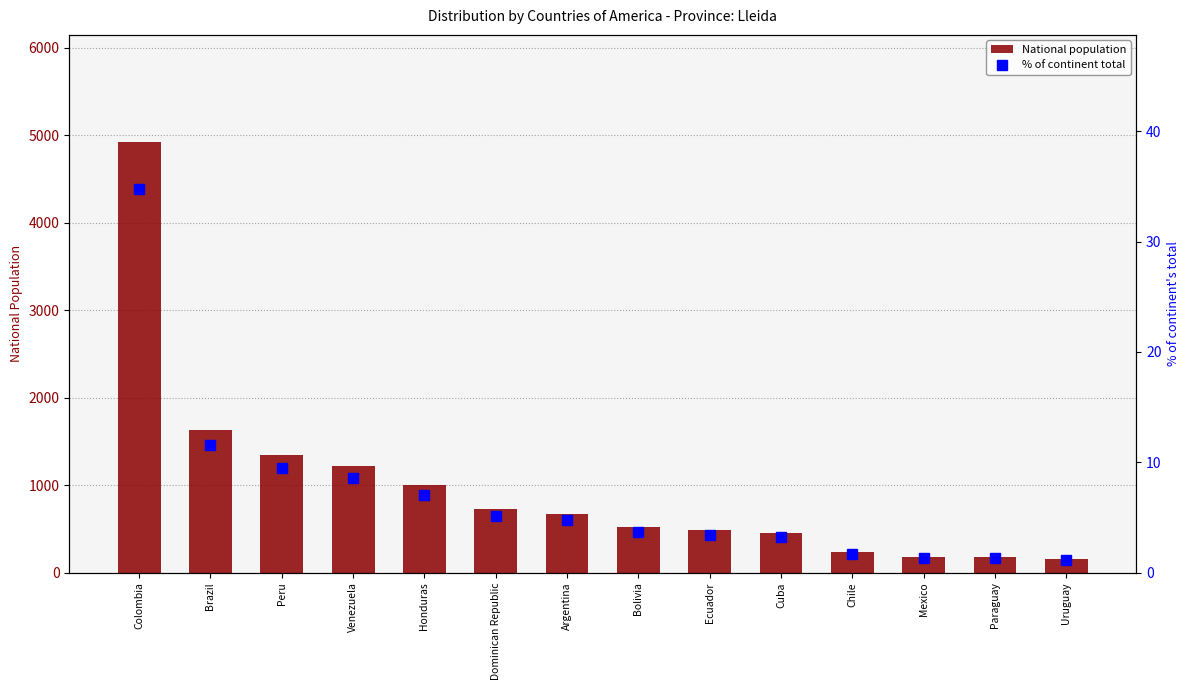

At how many categories does at least one series exceed 1982?

1